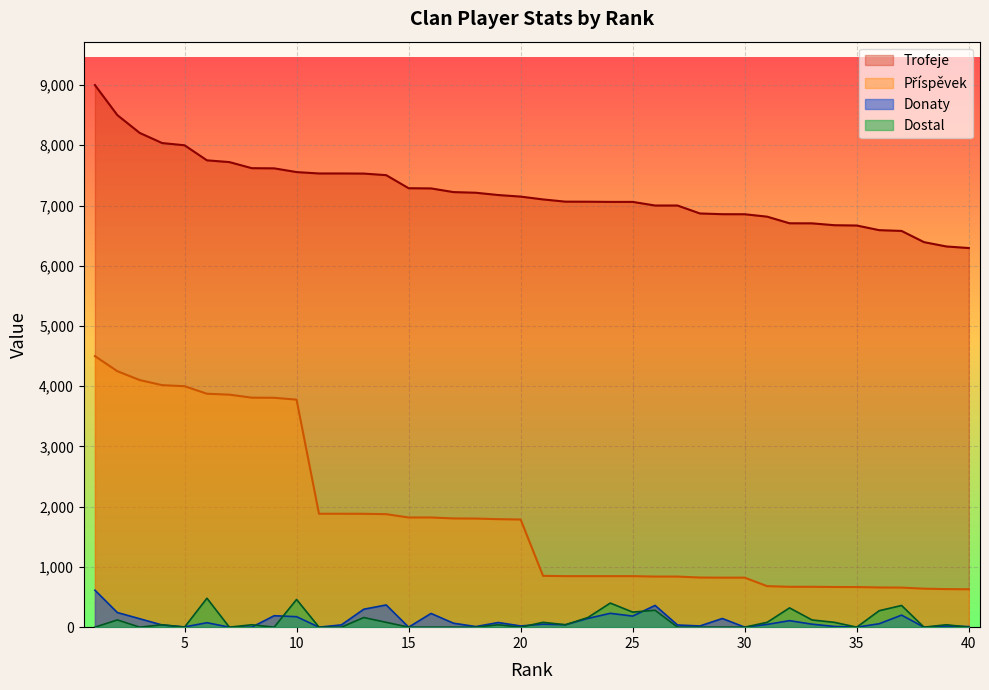

Reading right to left, transcribe all the data shown in this chart.

Trofeje: 40=6294	39=6320	38=6392	37=6578	36=6591	35=6668	34=6673	33=6704	32=6705	31=6815	30=6855	29=6856	28=6868	27=7000	26=7000	25=7060	24=7060	23=7063	22=7064	21=7101	20=7148	19=7174	18=7212	17=7223	16=7284	15=7287	14=7504	13=7530	12=7532	11=7532	10=7555	9=7617	8=7620	7=7721	6=7750	5=8000	4=8037	3=8205	2=8501	1=9000
Příspěvek: 40=629	39=632	38=639	37=657	36=659	35=666	34=667	33=670	32=670	31=681	30=822	29=822	28=824	27=840	26=840	25=847	24=847	23=847	22=847	21=852	20=1787	19=1793	18=1803	17=1805	16=1821	15=1821	14=1876	13=1882	12=1883	11=1883	10=3777	9=3808	8=3810	7=3860	6=3875	5=4000	4=4018	3=4102	2=4250	1=4500
Donaty: 40=10	39=19	38=0	37=200	36=57	35=0	34=12	33=50	32=108	31=46	30=0	29=144	28=20	27=36	26=361	25=184	24=230	23=145	22=40	21=50	20=20	19=77	18=10	17=66	16=228	15=0	14=369	13=298	12=38	11=0	10=174	9=190	8=0	7=0	6=74	5=4	4=36	3=140	2=243	1=614
Dostal: 40=0	39=40	38=0	37=360	36=273	35=0	34=80	33=120	32=320	31=80	30=0	29=0	28=0	27=0	26=280	25=250	24=400	23=160	22=40	21=80	20=0	19=40	18=0	17=0	16=0	15=0	14=80	13=160	12=0	11=0	10=460	9=0	8=40	7=0	6=480	5=0	4=40	3=0	2=120	1=0